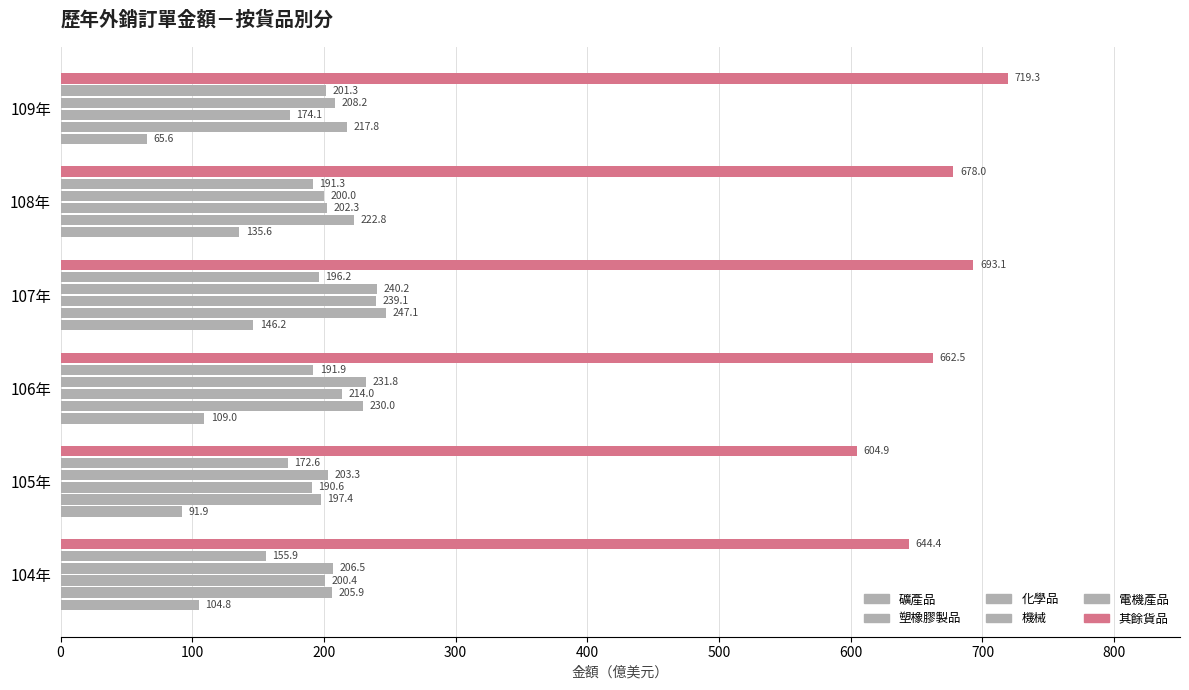

What is the smallest value displayed?

65.6